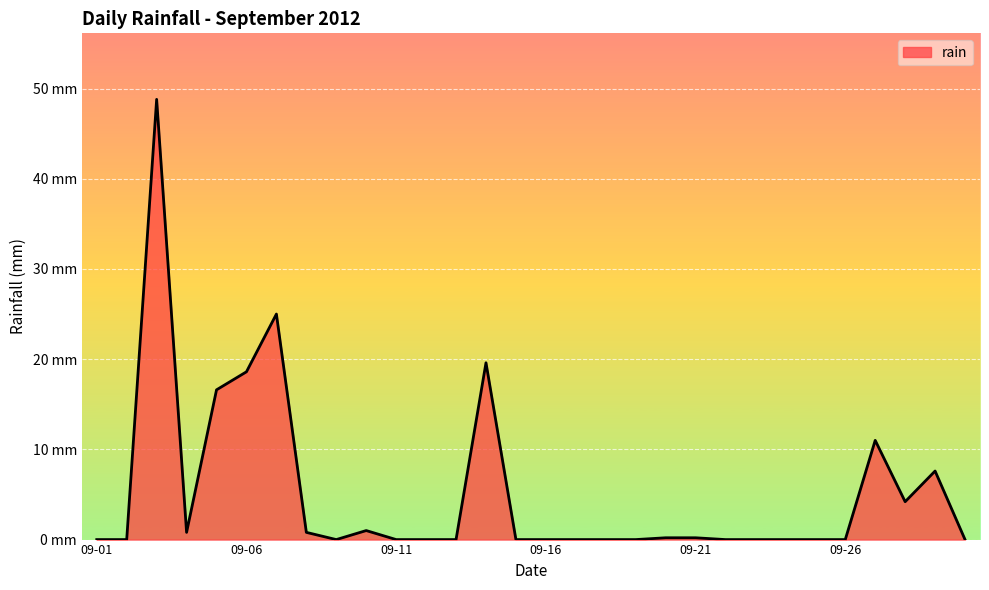

Does the chart display data point markers on the line(s)?

No